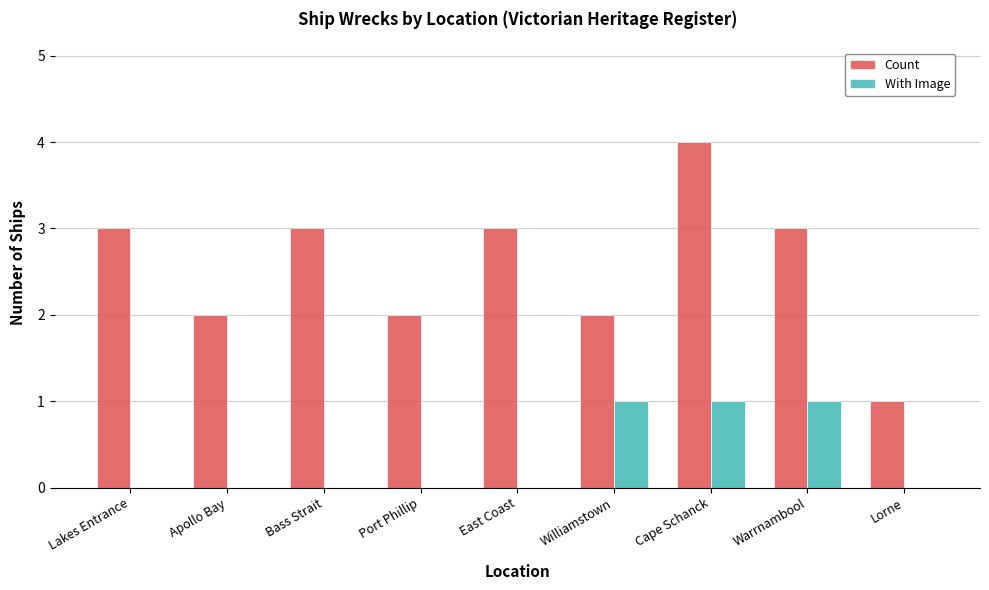

Read the With Image value at Warrnambool.

1